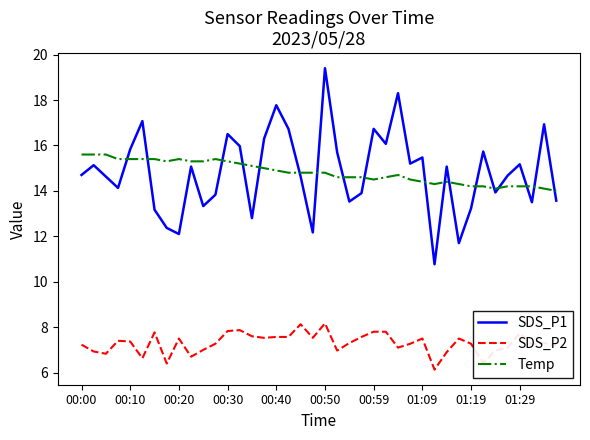

Count the number of categories in the chart.

40